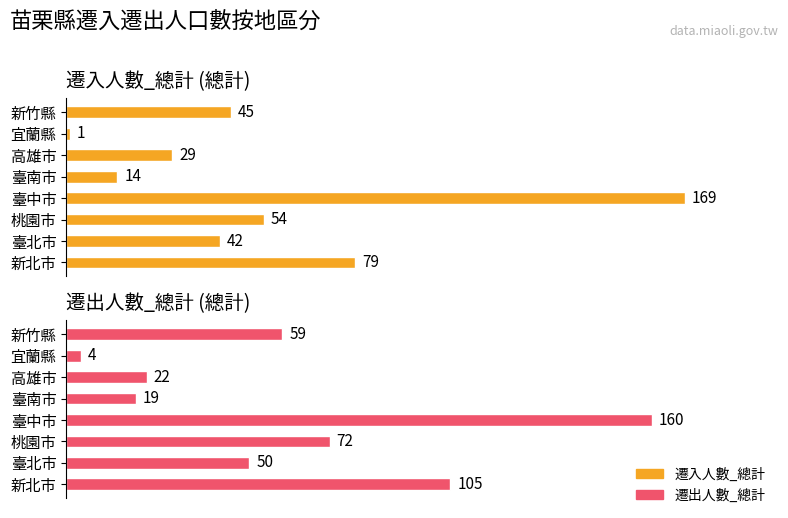

What is the value of the 遷入人數_總計 bar at the 6th from the left?

29